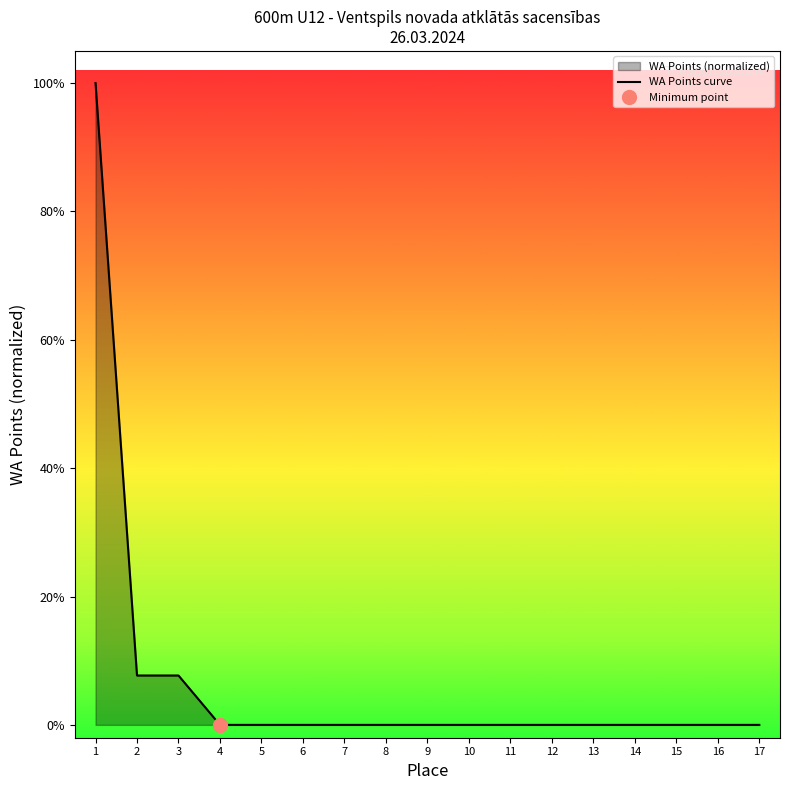

Which has a higher value, 9 or 12?

9